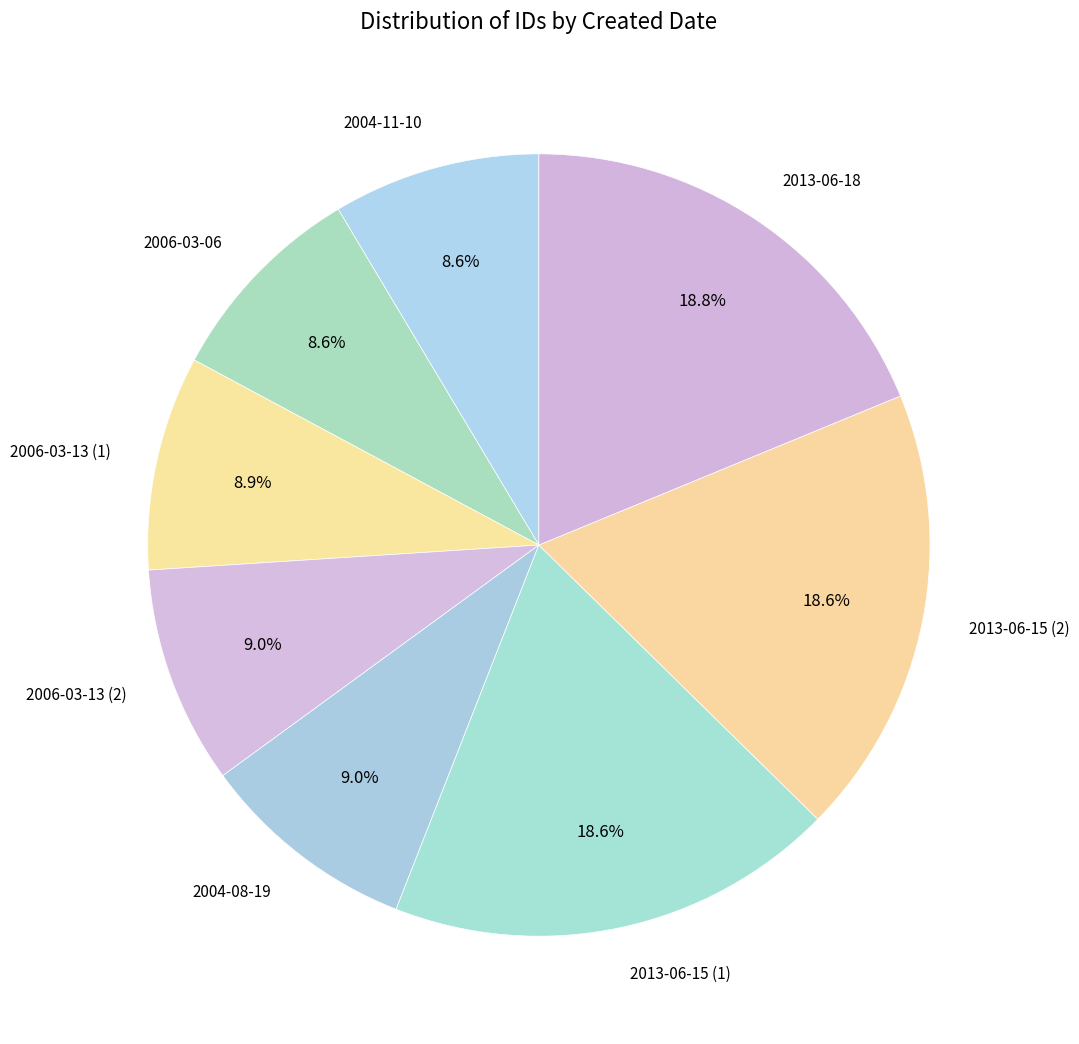

Does any single category account for the majority?

No